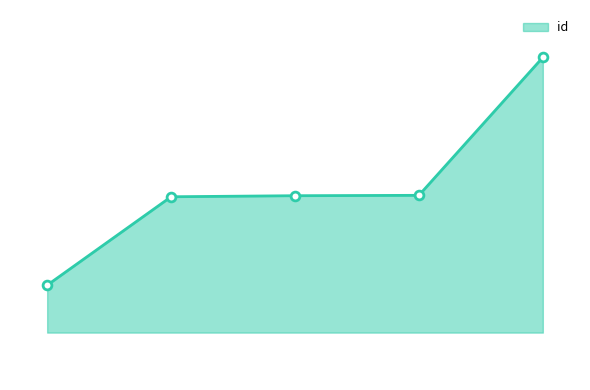

Is this an area chart (filled region under the line)?

Yes